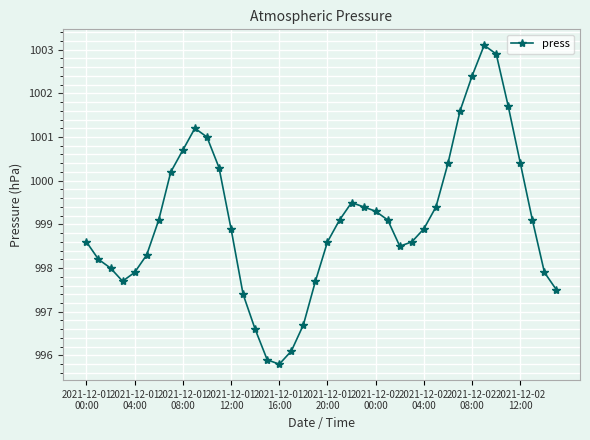

How many data points does each series have?

40